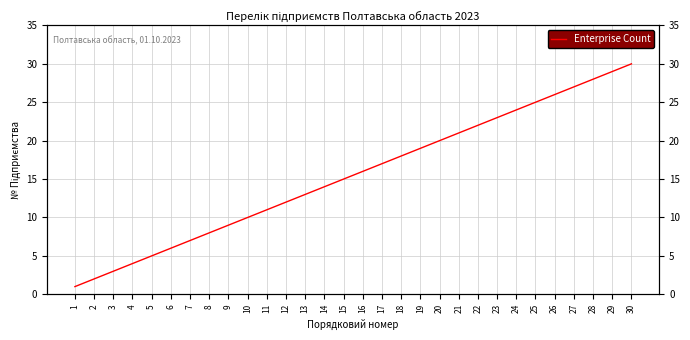

Does the chart display data point markers on the line(s)?

No